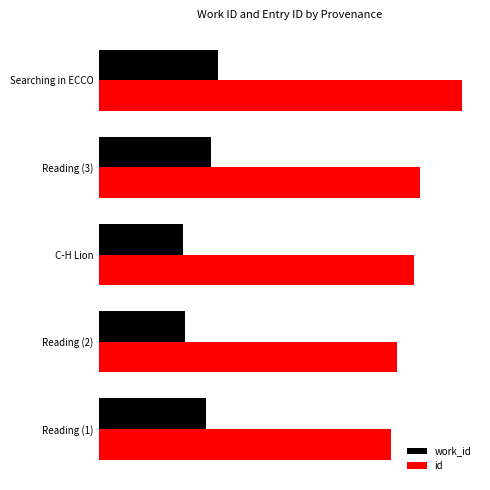

What are all the series names shown in the legend?

work_id, id